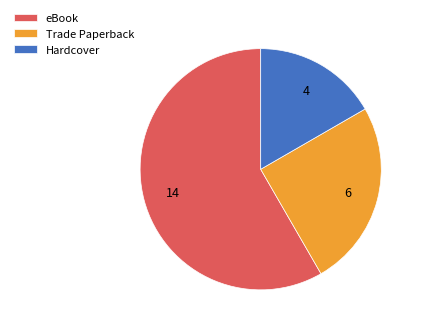

The Hardcover slice represents 17% of the pie. True or false?

True